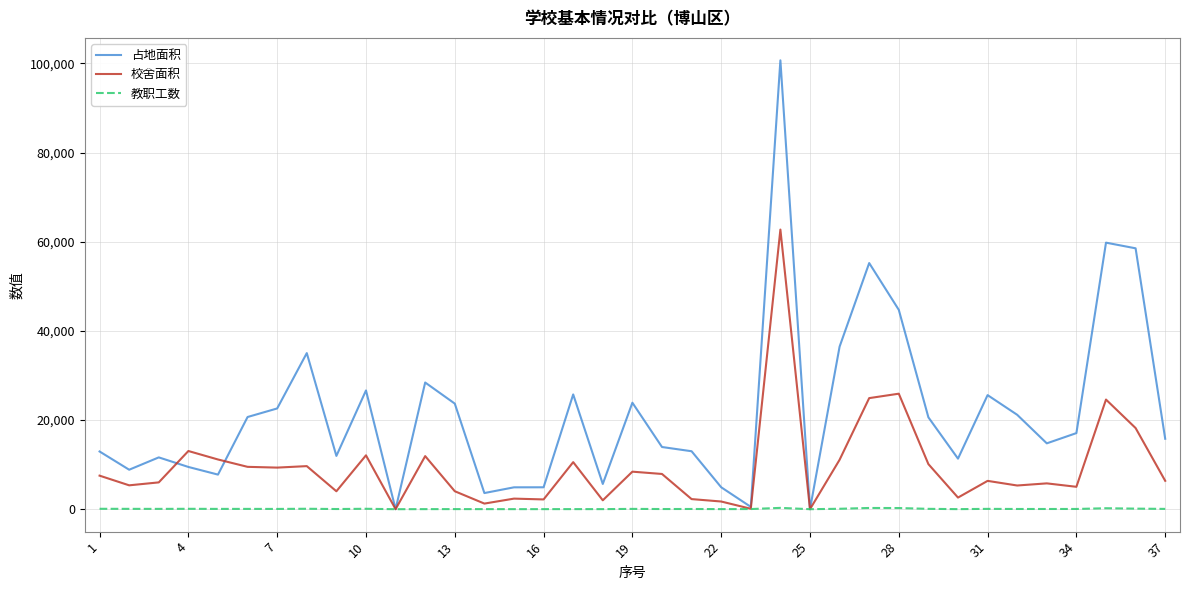

Which series has the widest spread of values?

占地面积